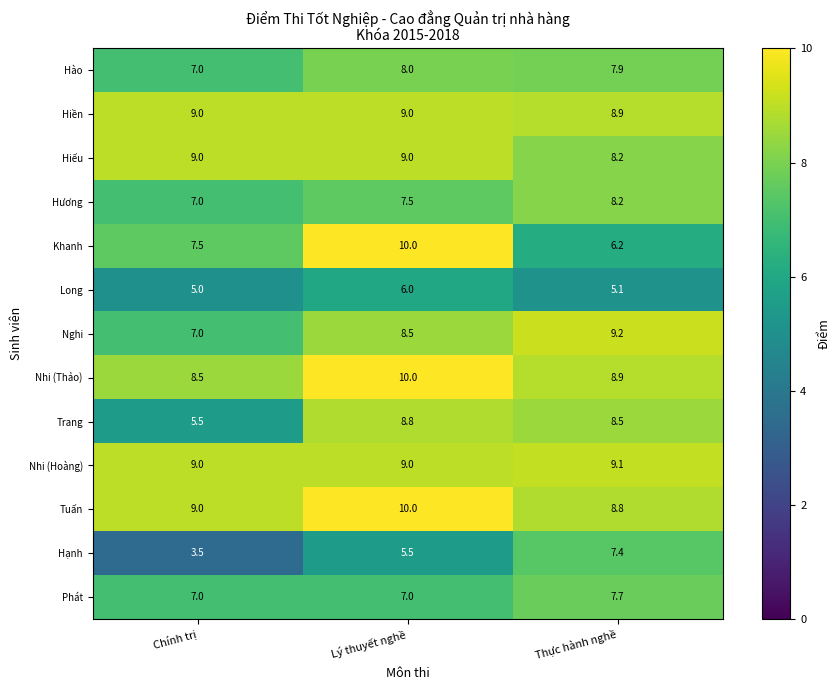

Is it true that Hiền equals 8.9 at Thực hành nghề?

True